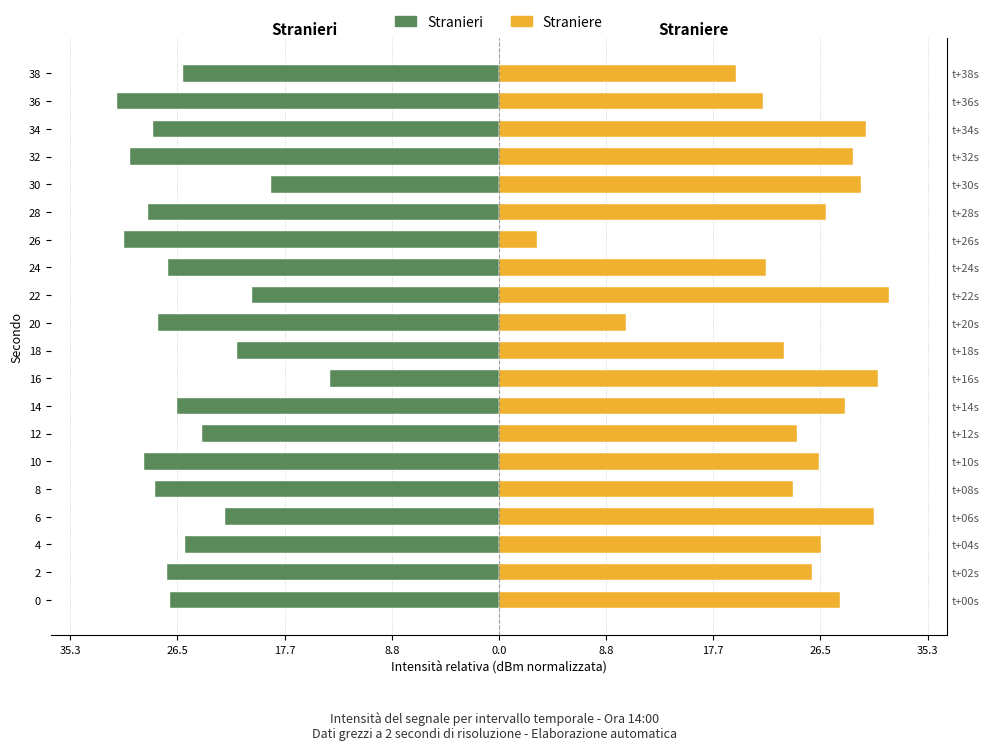

What is the spread (max minus min) of values at 26.5?

53.1